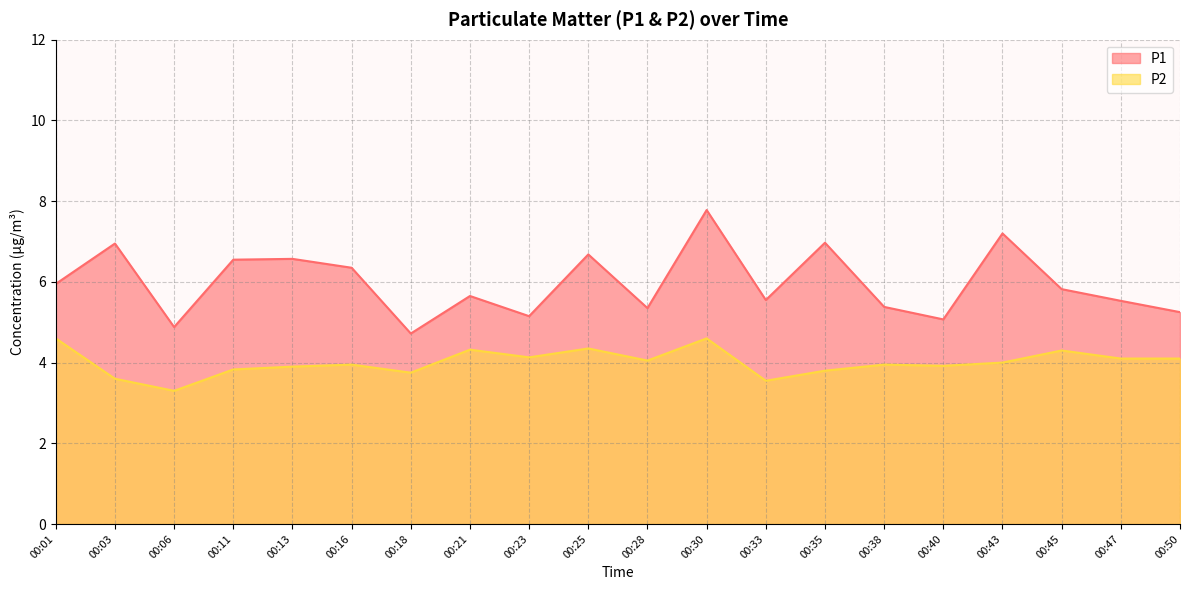

List the series in order of their overall mean, highest first.

P1, P2